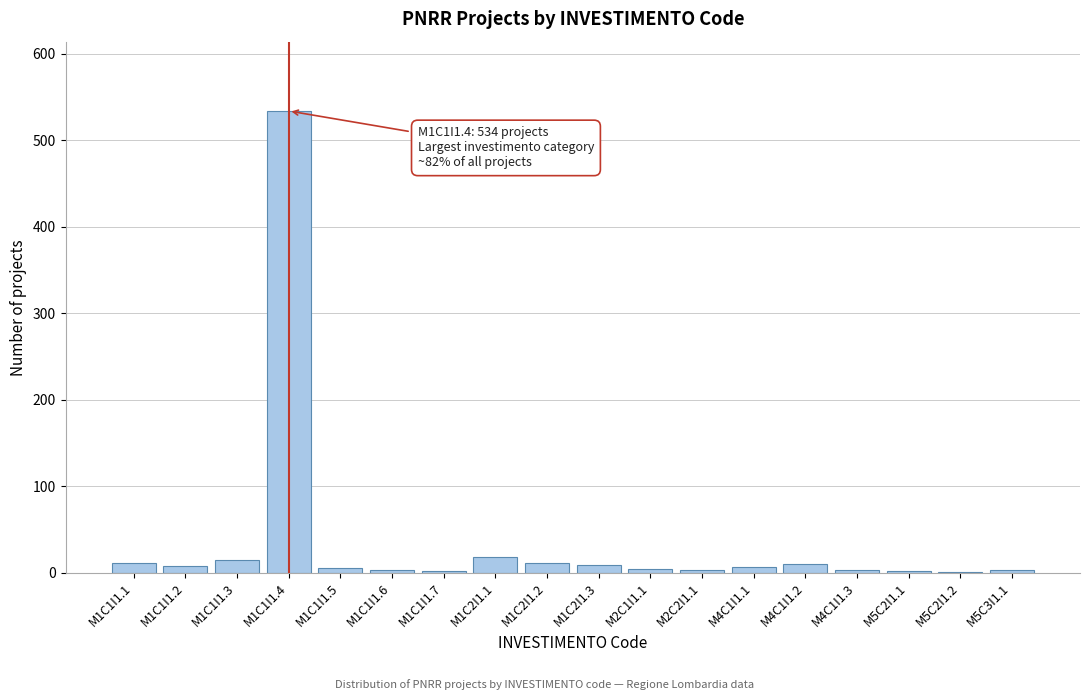

Which label corresponds to the largest value in the chart?

M1C1I1.4